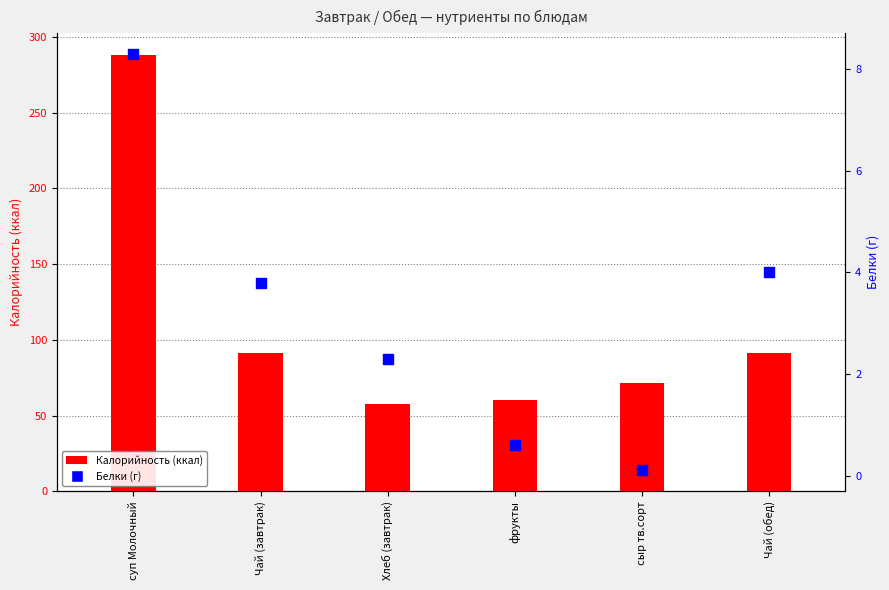

Which series reaches the maximum Y coordinate?

Калорийность (ккал)